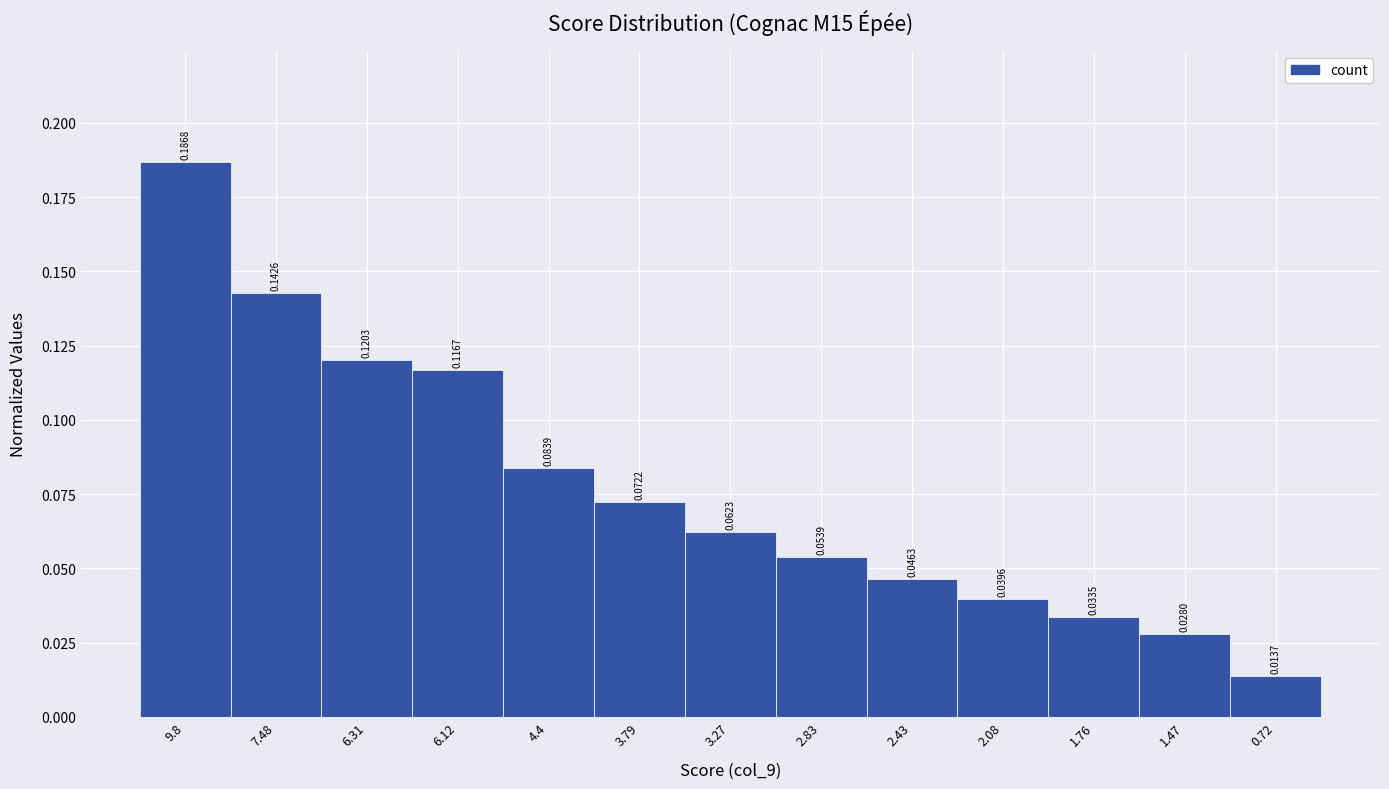

List the labels in order of value, smallest first.

0.72, 1.47, 1.76, 2.08, 2.43, 2.83, 3.27, 3.79, 4.4, 6.12, 6.31, 7.48, 9.8